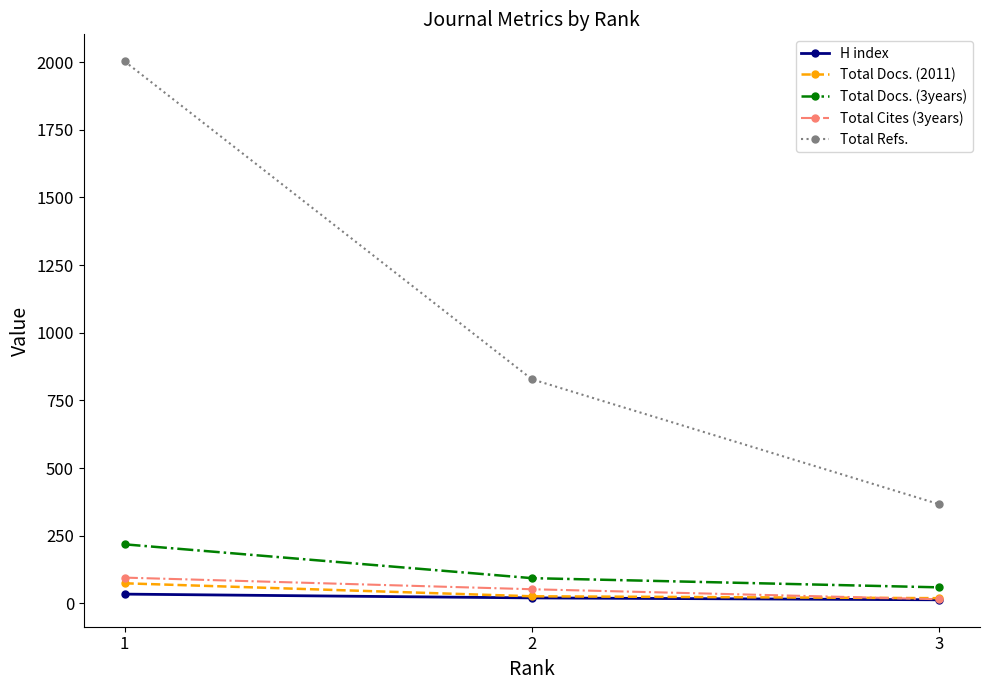

Which label corresponds to the largest value in the chart?

1